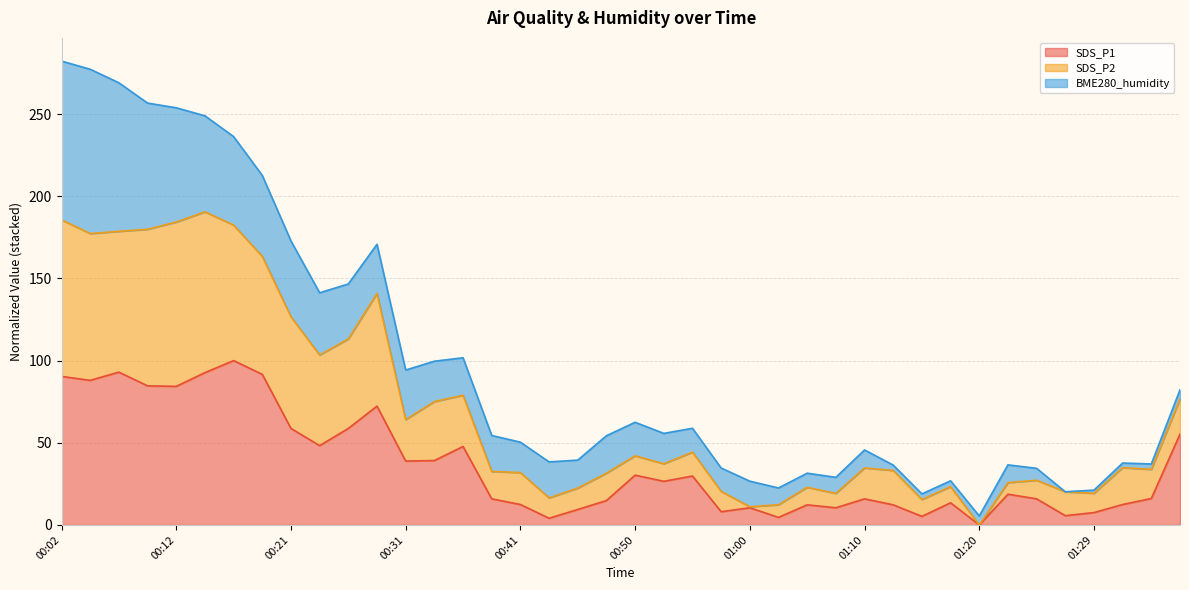

Is it true that SDS_P1 equals 30.3 at 00:50?

True